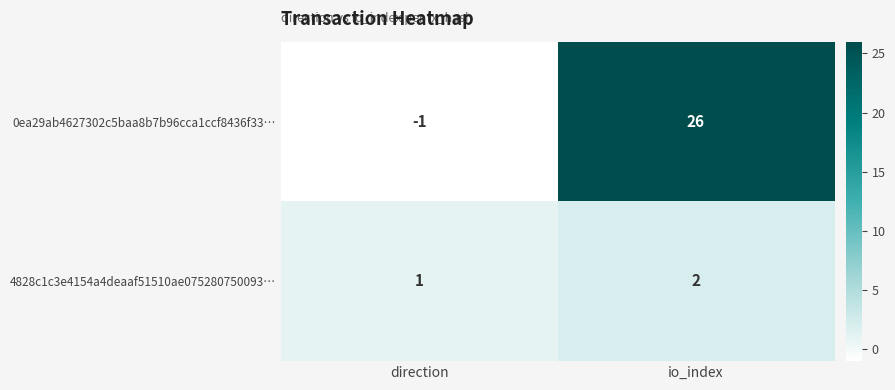

At which category does the chart reach its peak across all series?

io_index